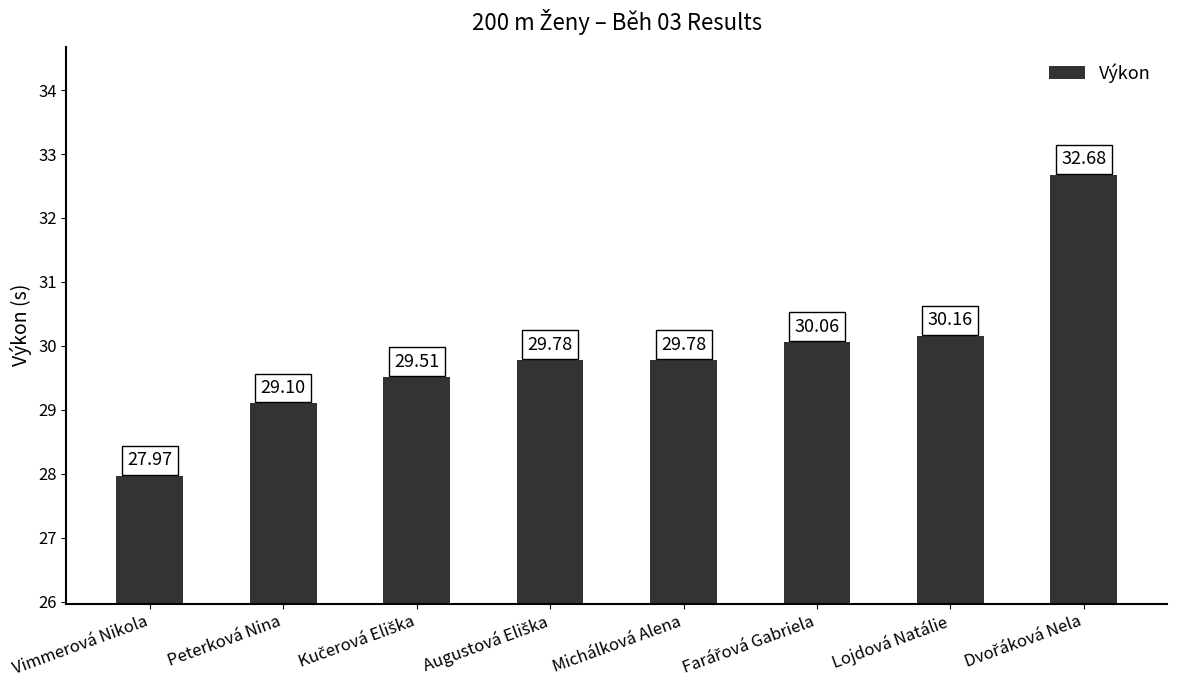

What is the difference between the maximum and minimum values?

4.7